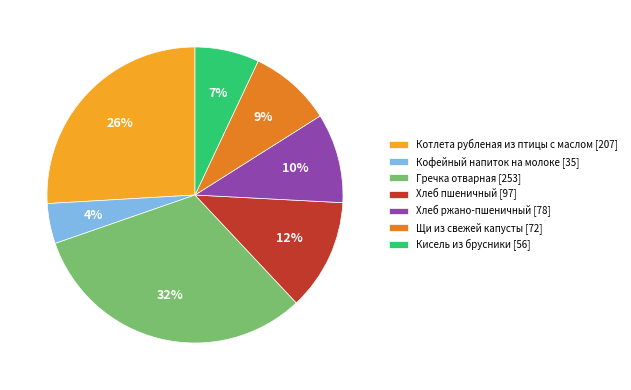

True or false: Хлеб пшеничный accounts for 12% of the total.

True